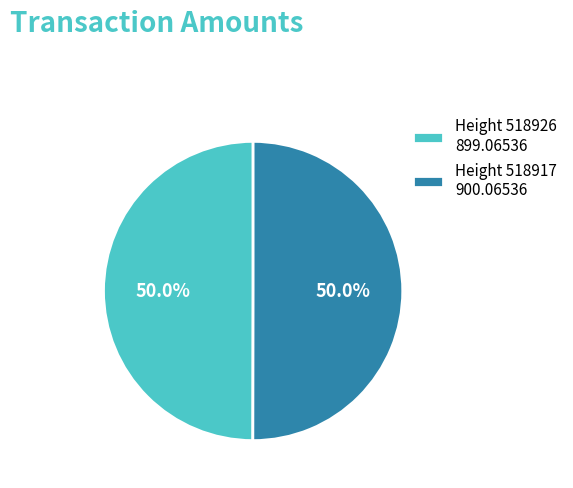

Approximately how many times larger is the value at Height 518926 899.06536 compared to Height 518917 900.06536?

1.0